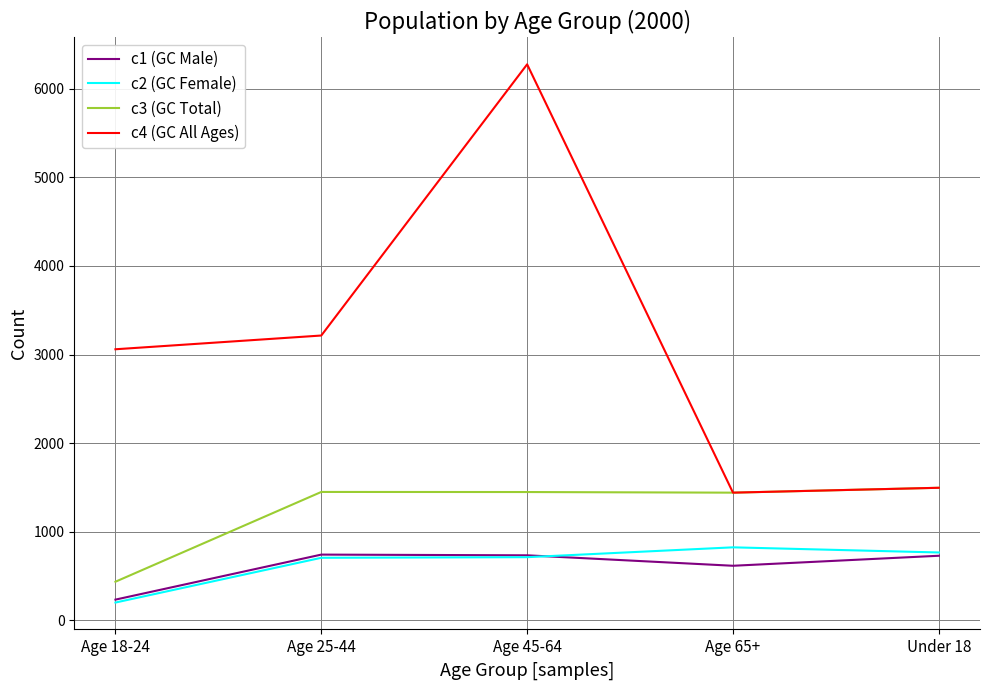

What is the lowest value of the c4 (GC All Ages) series?

1442